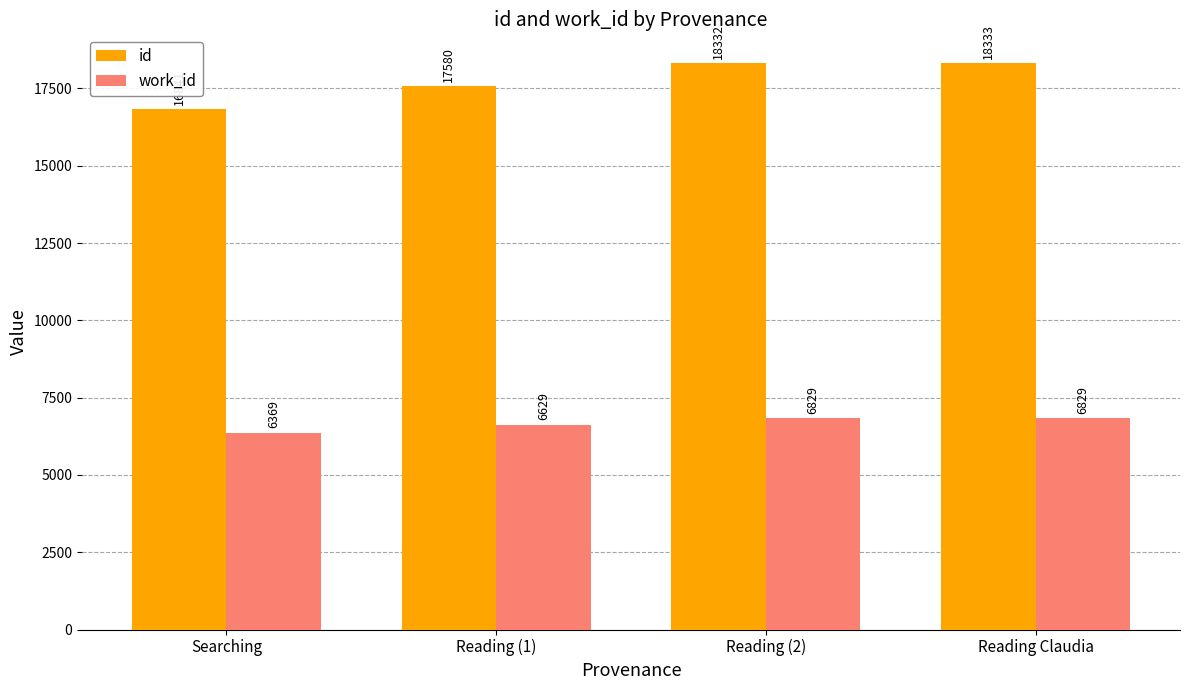

Which series has the widest spread of values?

id